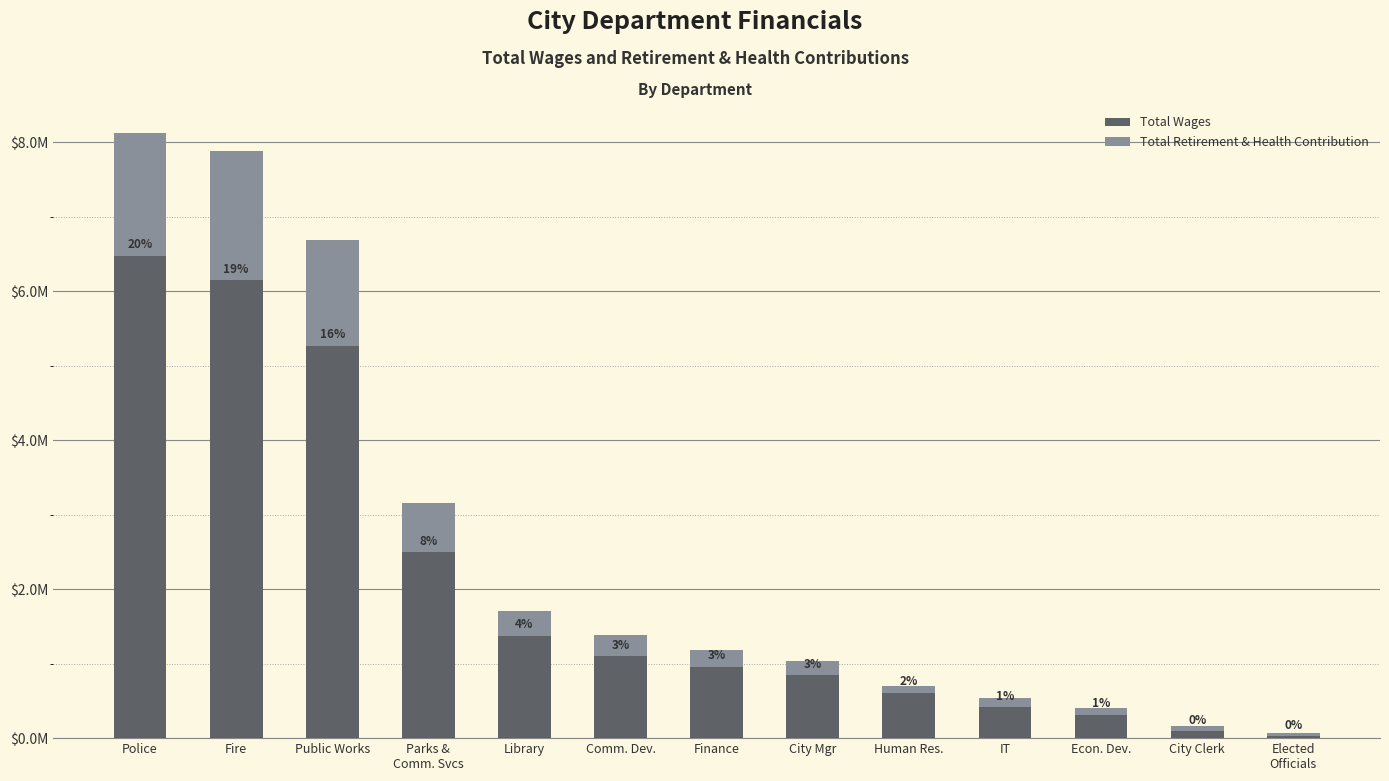

At how many categories does at least one series exceed 1968791?

4